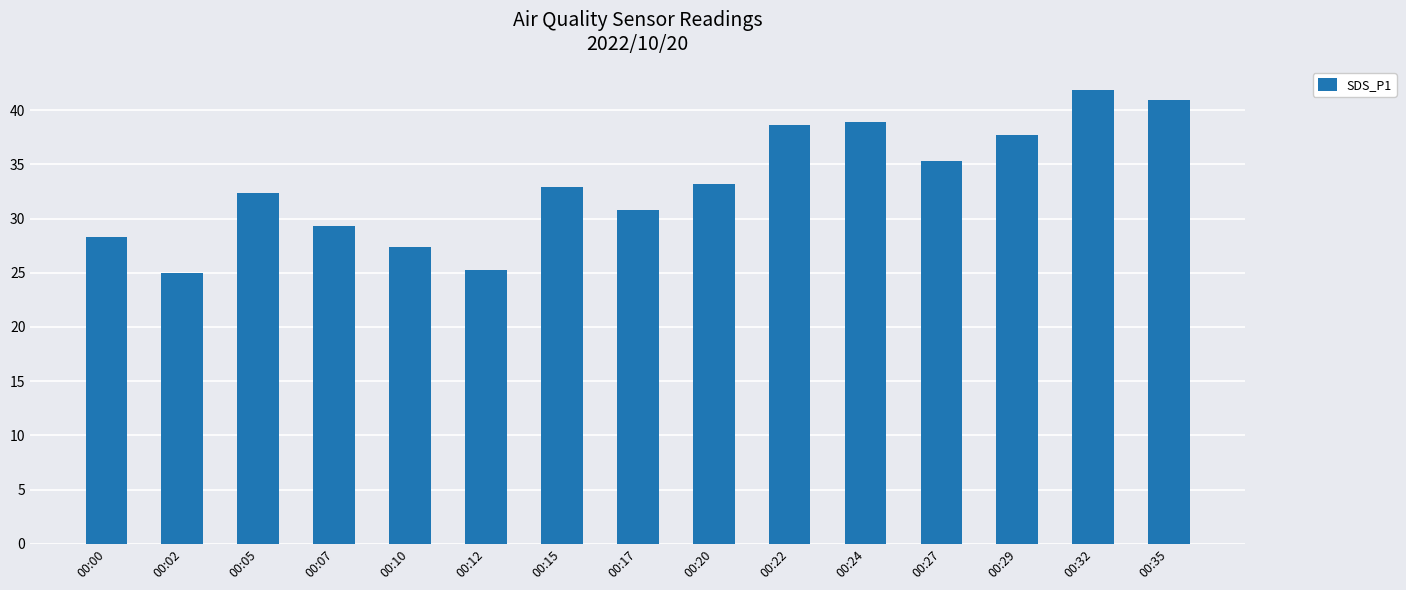

What is the difference between the second highest and minimum values?

16.0